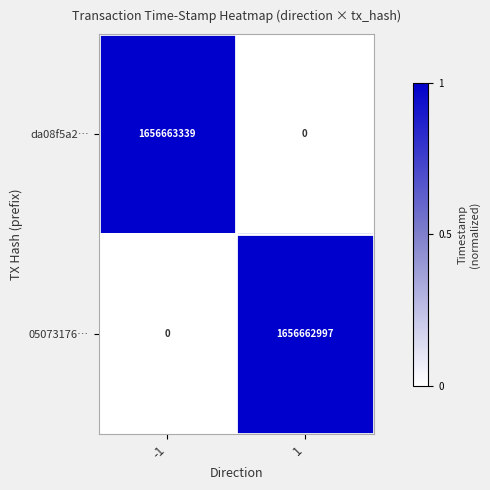

What is the greatest value displayed?

1656663339